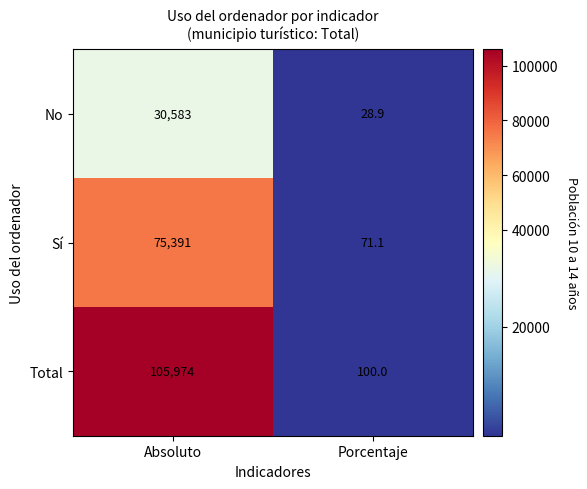

What is the total value across all series at Porcentaje?

200.0